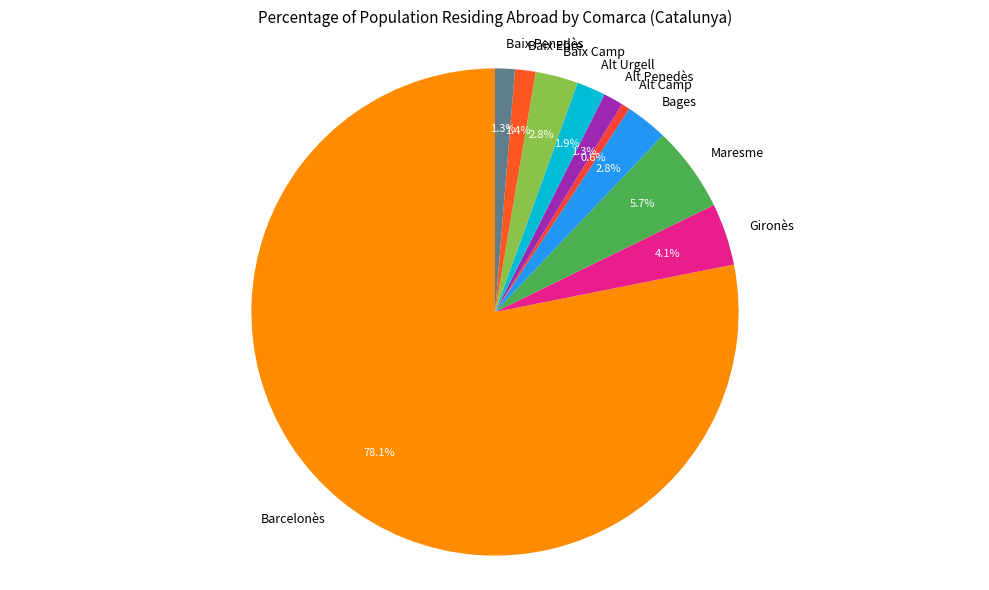

How many segments does this pie chart have?

10